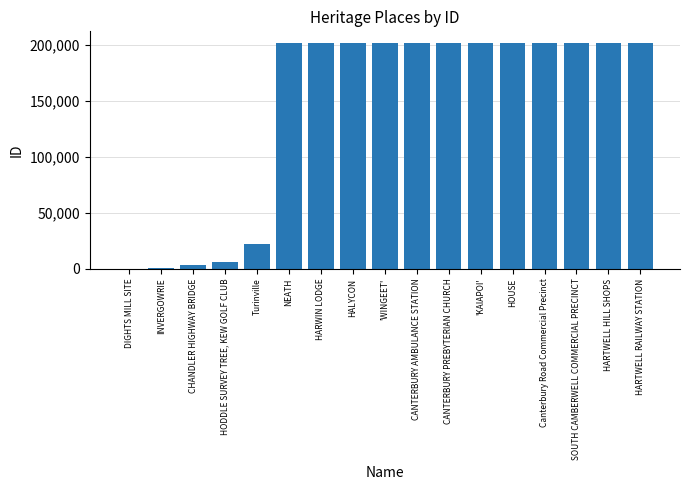

What value does the data have at CANTERBURY AMBULANCE STATION?

202082